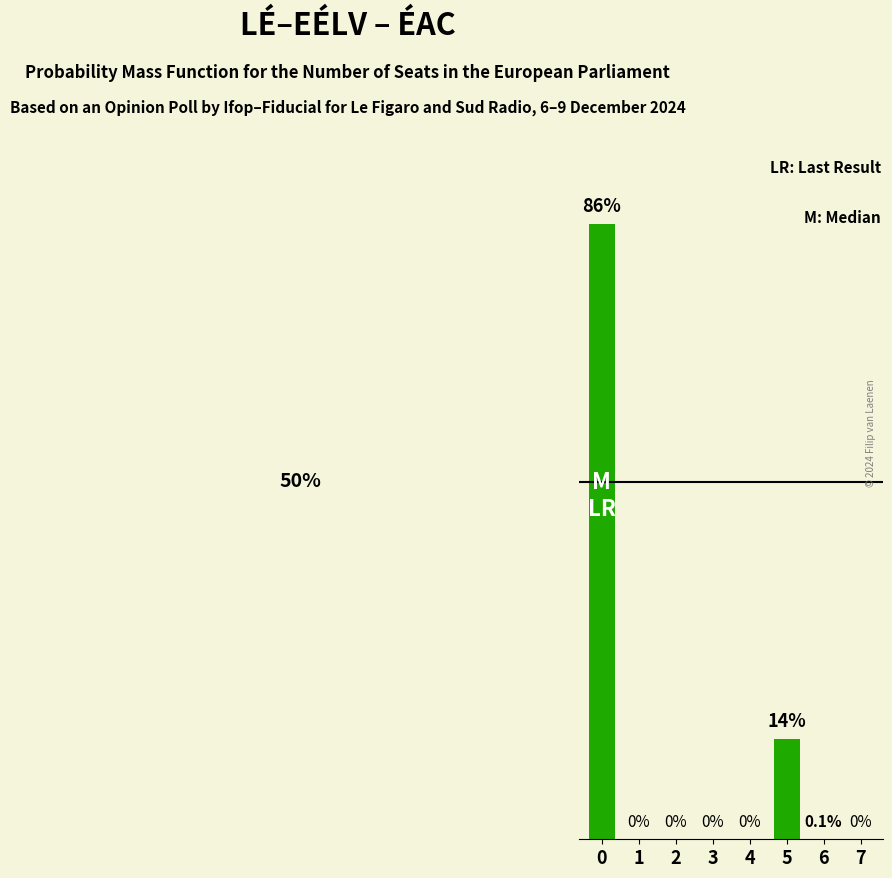

True or false: the data shows -36.0 at 7.

False